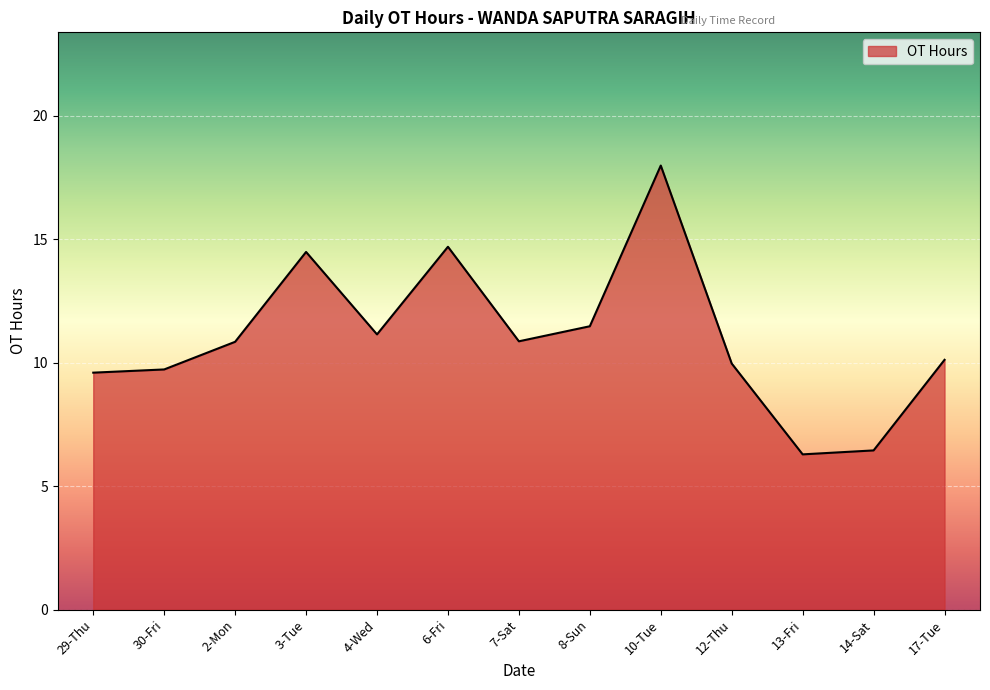

At which category does the data reach its first local peak?

3-Tue